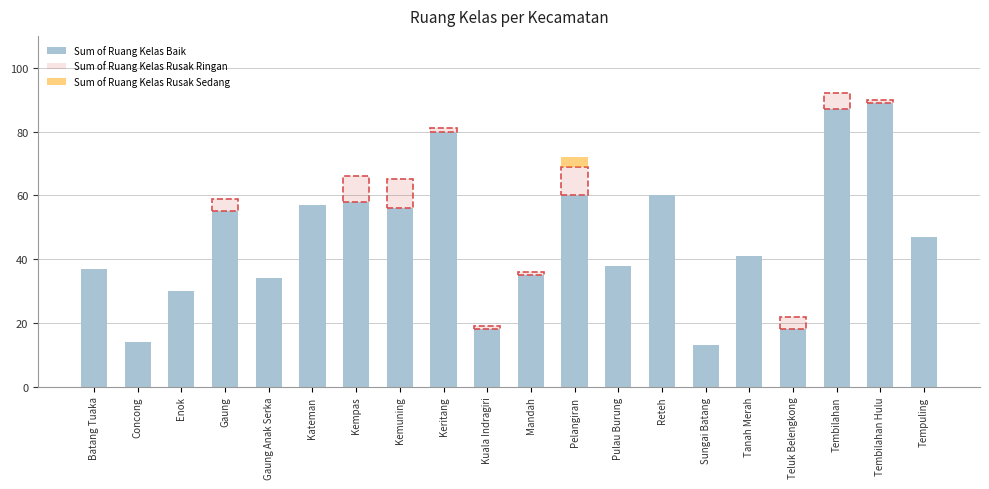

How many values exceed 47?

9